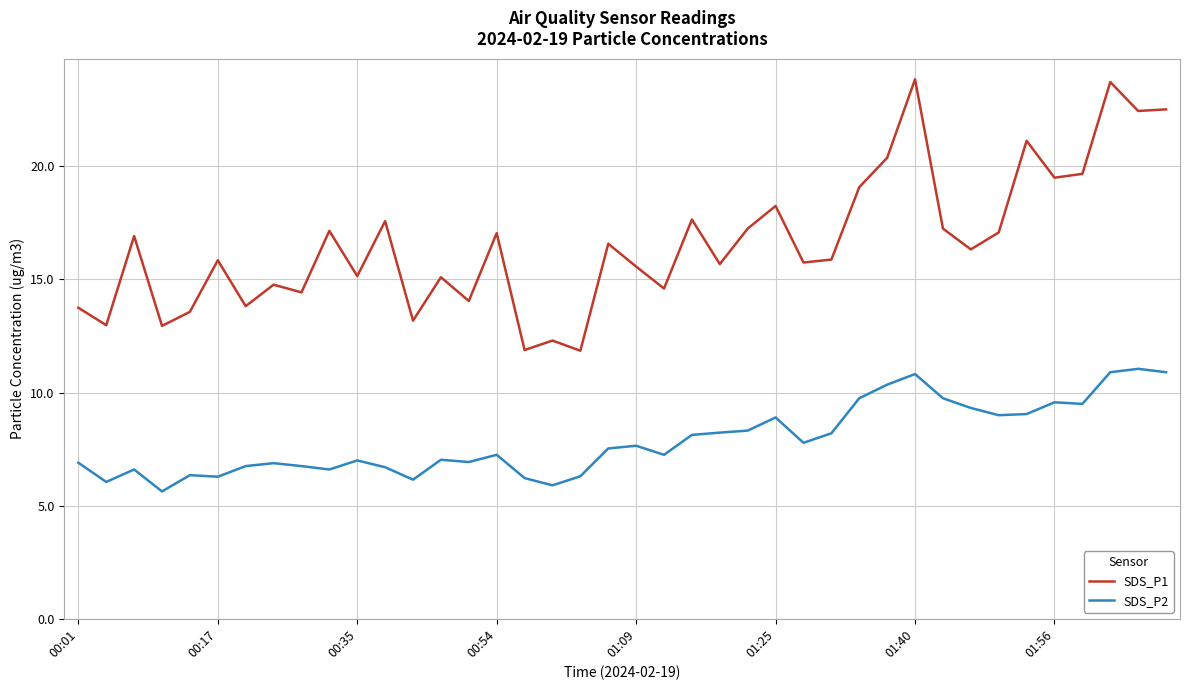

Which series has the largest total across all categories?

SDS_P1